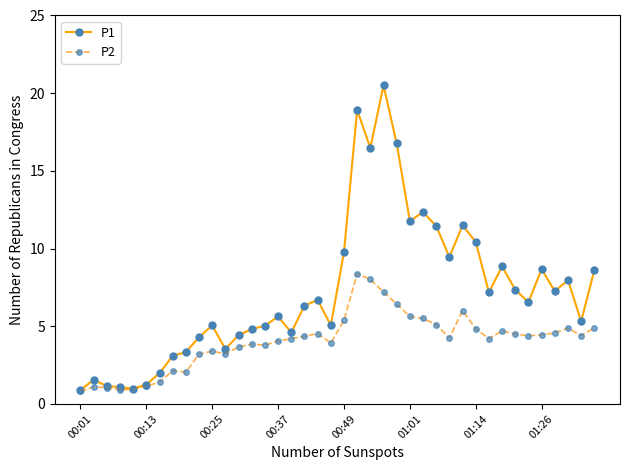

What is the maximum value for P1?

20.5